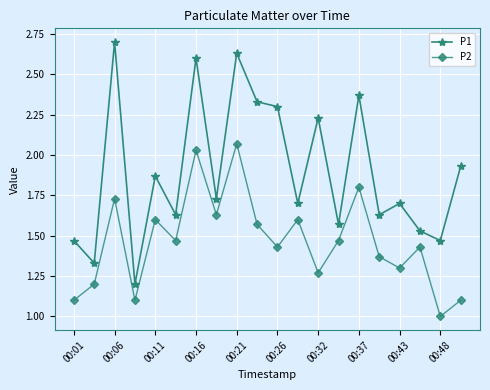

What is the minimum value shown in the chart?

1.0